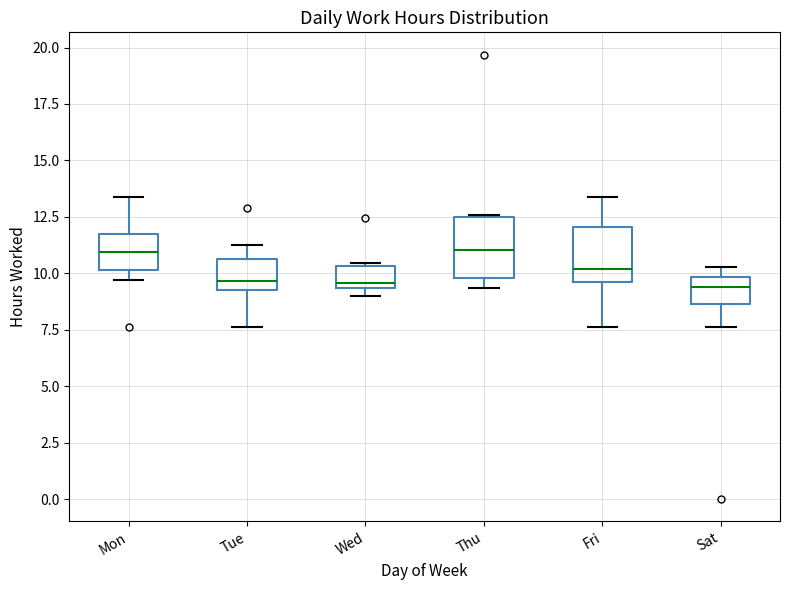

Reading left to right, transcribe this box plot: for each box, give where its median line is, the range the box spans, and where its two whiskers end, as read against the y-axis. The values are not printed on the chart, so give them approximately, as read against the axis.

Mon: median 11.0, box 10.0 to 11.5, whiskers 9.5 to 13.5
Tue: median 9.5 (just above the box's lower edge), box 9.5 to 10.5, whiskers 7.5 to 11.5
Wed: median 9.5 (just above the box's lower edge), box 9.5 to 10.5, whiskers 9.0 to 10.5
Thu: median 11.0, box 10.0 to 12.5, whiskers 9.5 to 12.5
Fri: median 10.0, box 9.5 to 12.0, whiskers 7.5 to 13.5
Sat: median 9.5, box 8.5 to 10.0, whiskers 7.5 to 10.5